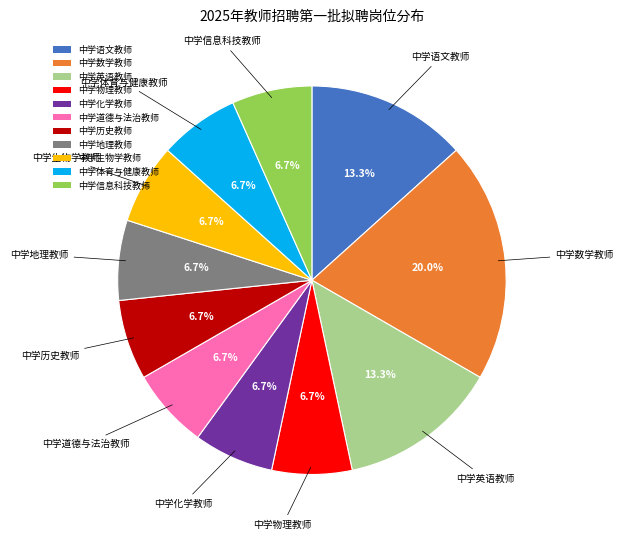

Does 中学语文教师 represent more than half of the total?

No